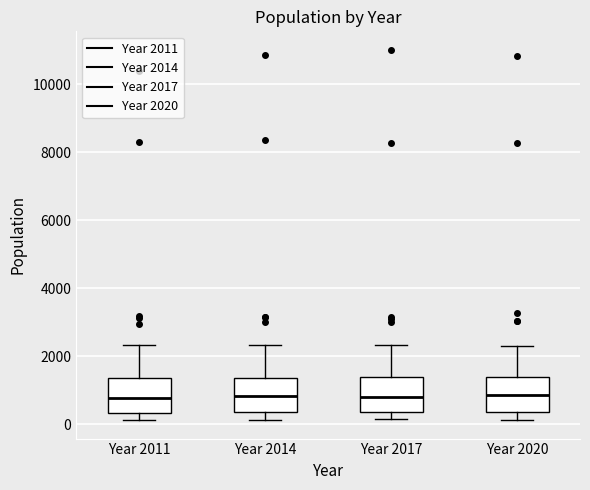

Reading left to right, transcribe this box plot: for each box, give where its median line is, the range the box spans, and where its two whiskers end, as read against the y-axis. The values are not printed on the chart, so give them approximately, as read against the axis.

Year 2011: median 800, box 400 to 1400, whiskers 200 to 2400
Year 2014: median 800, box 400 to 1400, whiskers 200 to 2400
Year 2017: median 800, box 400 to 1400, whiskers 200 to 2400
Year 2020: median 800, box 400 to 1400, whiskers 200 to 2200